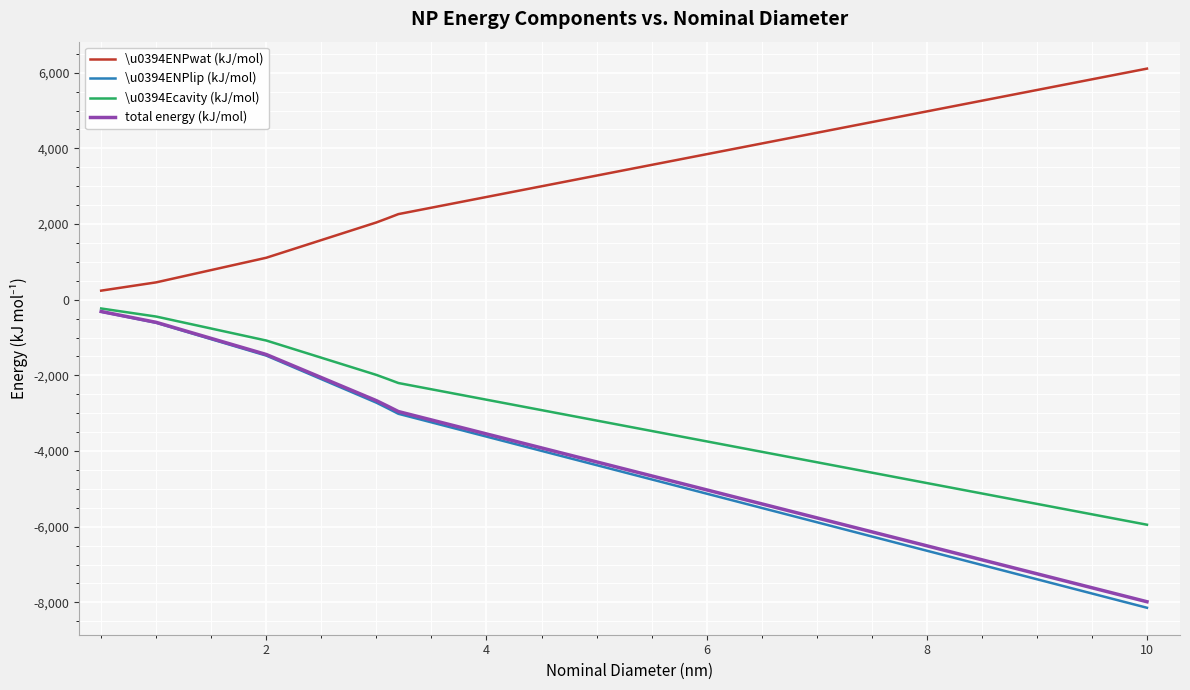

True or false: \u0394ENPwat (kJ/mol) and \u0394ENPlip (kJ/mol) intersect in this chart.

False